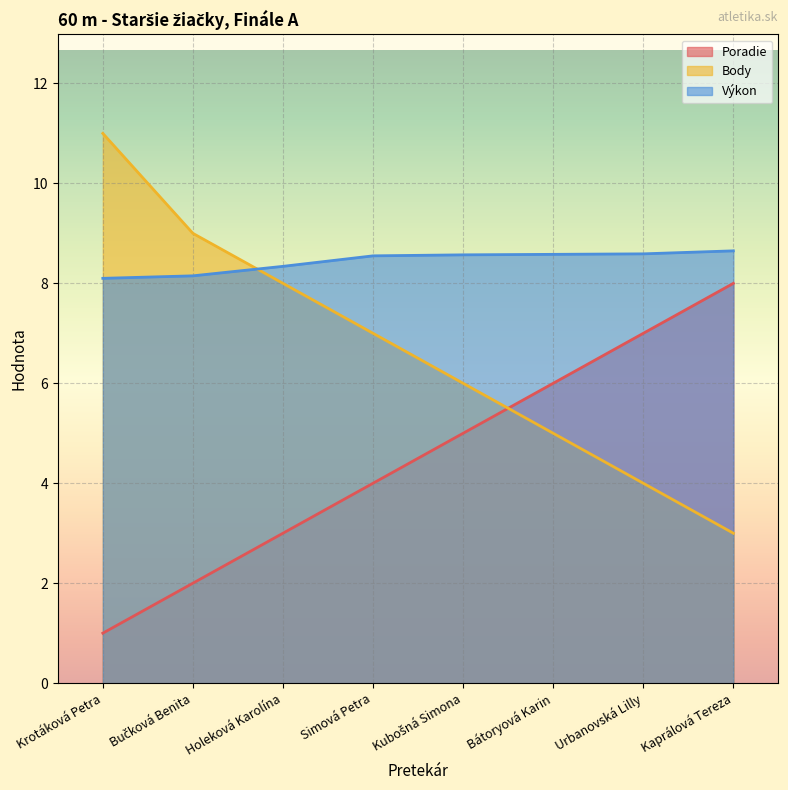

What is the label of the 1st point from the right?

Kaprálová Tereza